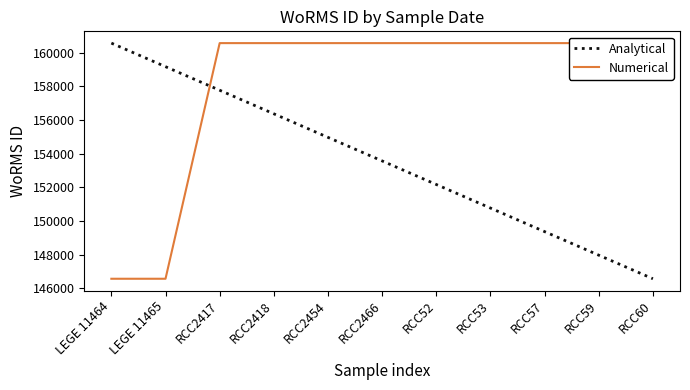

List the series in order of their peak value, lowest first.

Analytical, Numerical